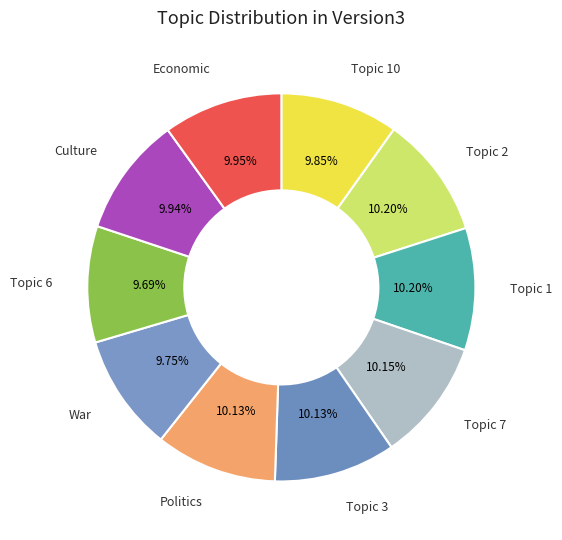

Count the number of slices in the pie.

10